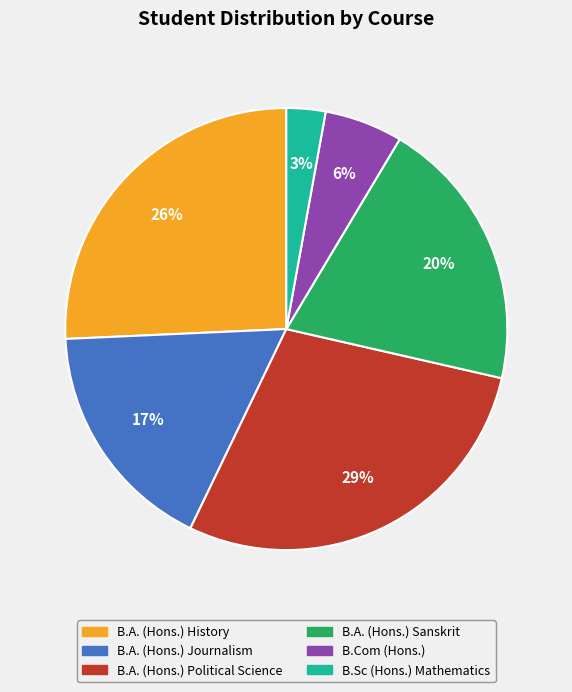

Does any single category account for the majority?

No